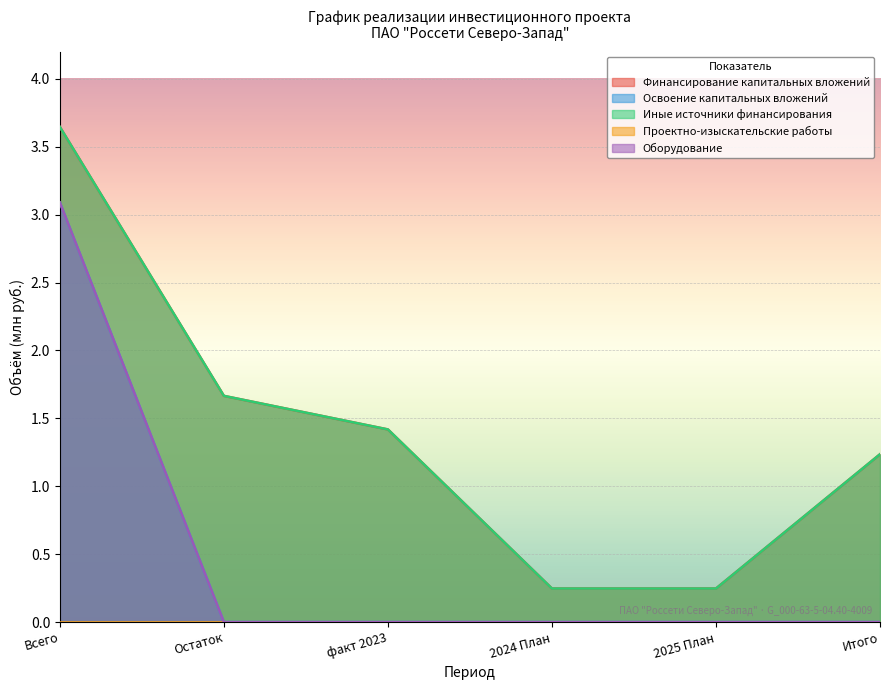

Where is Оборудование nearest to the value 1?

Остаток